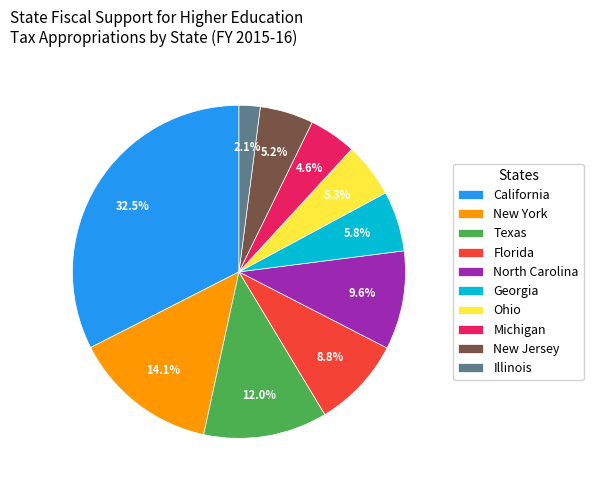

To the nearest percent, what is the difference between the North Carolina and Georgia slice percentages?

4%